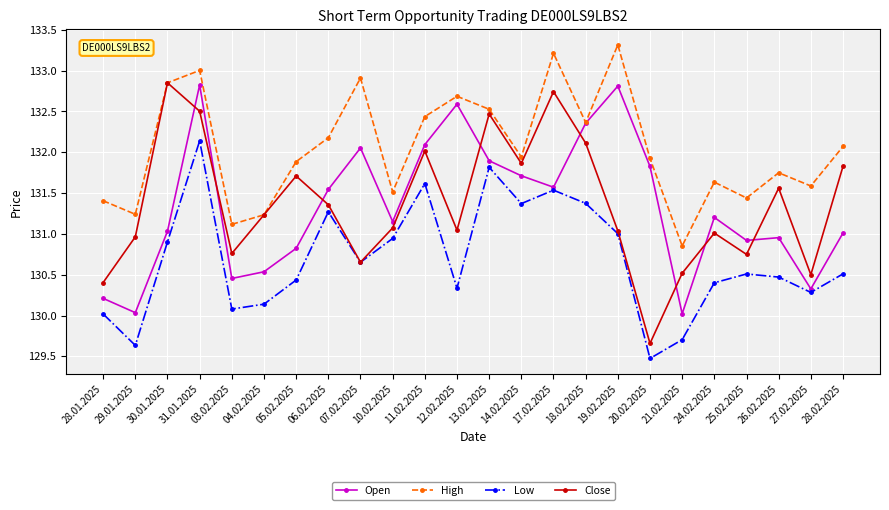

What are all the series names shown in the legend?

Open, High, Low, Close